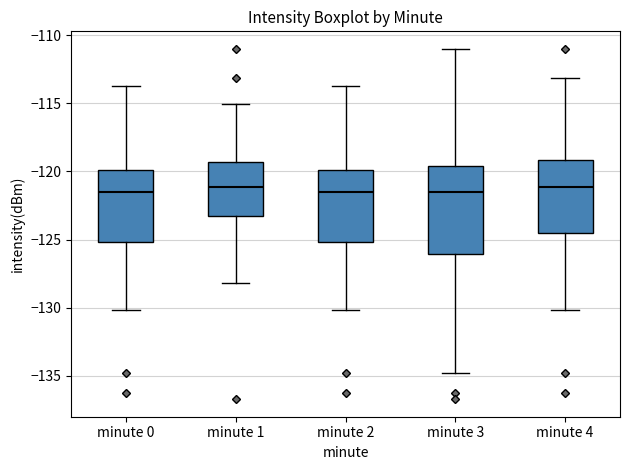

Where is the lower edge of the box for minute 4 on the y-axis? The values are not printed on the chart, so give them approximately, as read against the axis.

-124.5